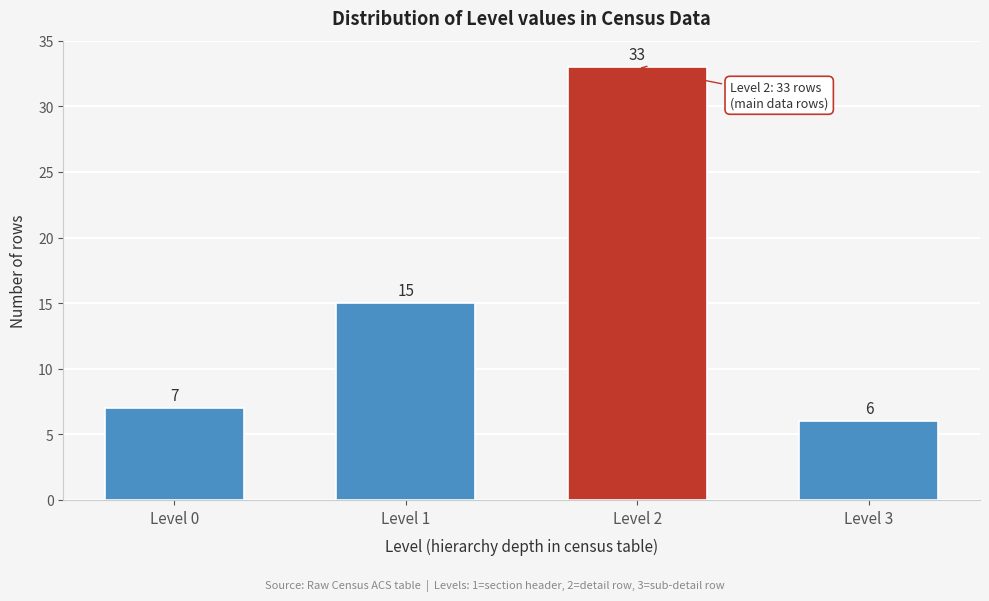

Reading left to right, what are all the values shown in this chart?

7	15	33	6